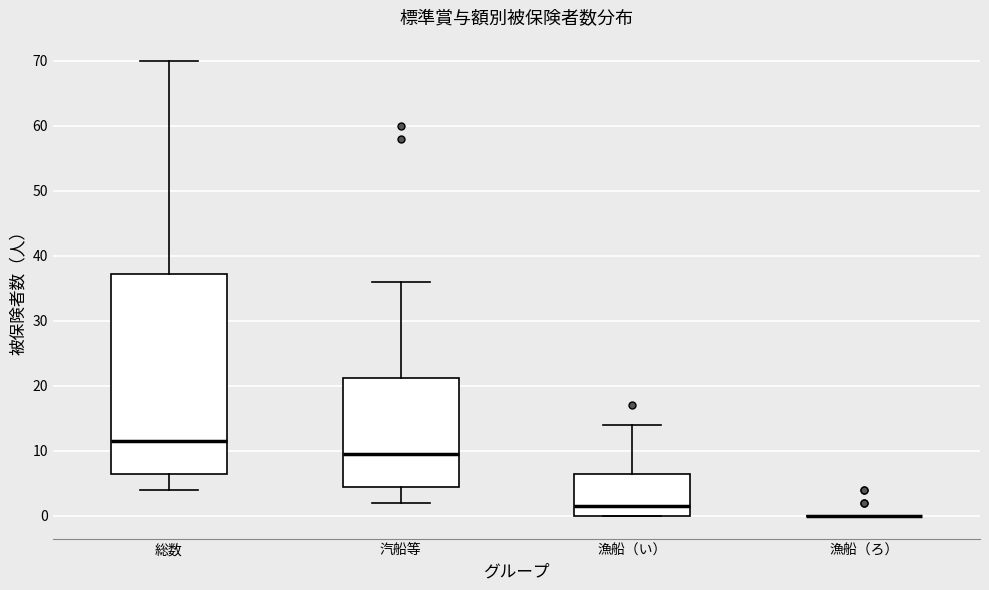

Reading left to right, transcribe this box plot: for each box, give where its median line is, the range the box spans, and where its two whiskers end, as read against the y-axis. The values are not printed on the chart, so give them approximately, as read against the axis.

総数: median 12, box 7 to 37, whiskers 4 to 70
汽船等: median 10, box 5 to 21, whiskers 2 to 36
漁船（い）: median 2, box 0 to 7, whiskers 0 to 14
漁船（ろ）: box collapsed to a line at 0, whiskers 0 to 0